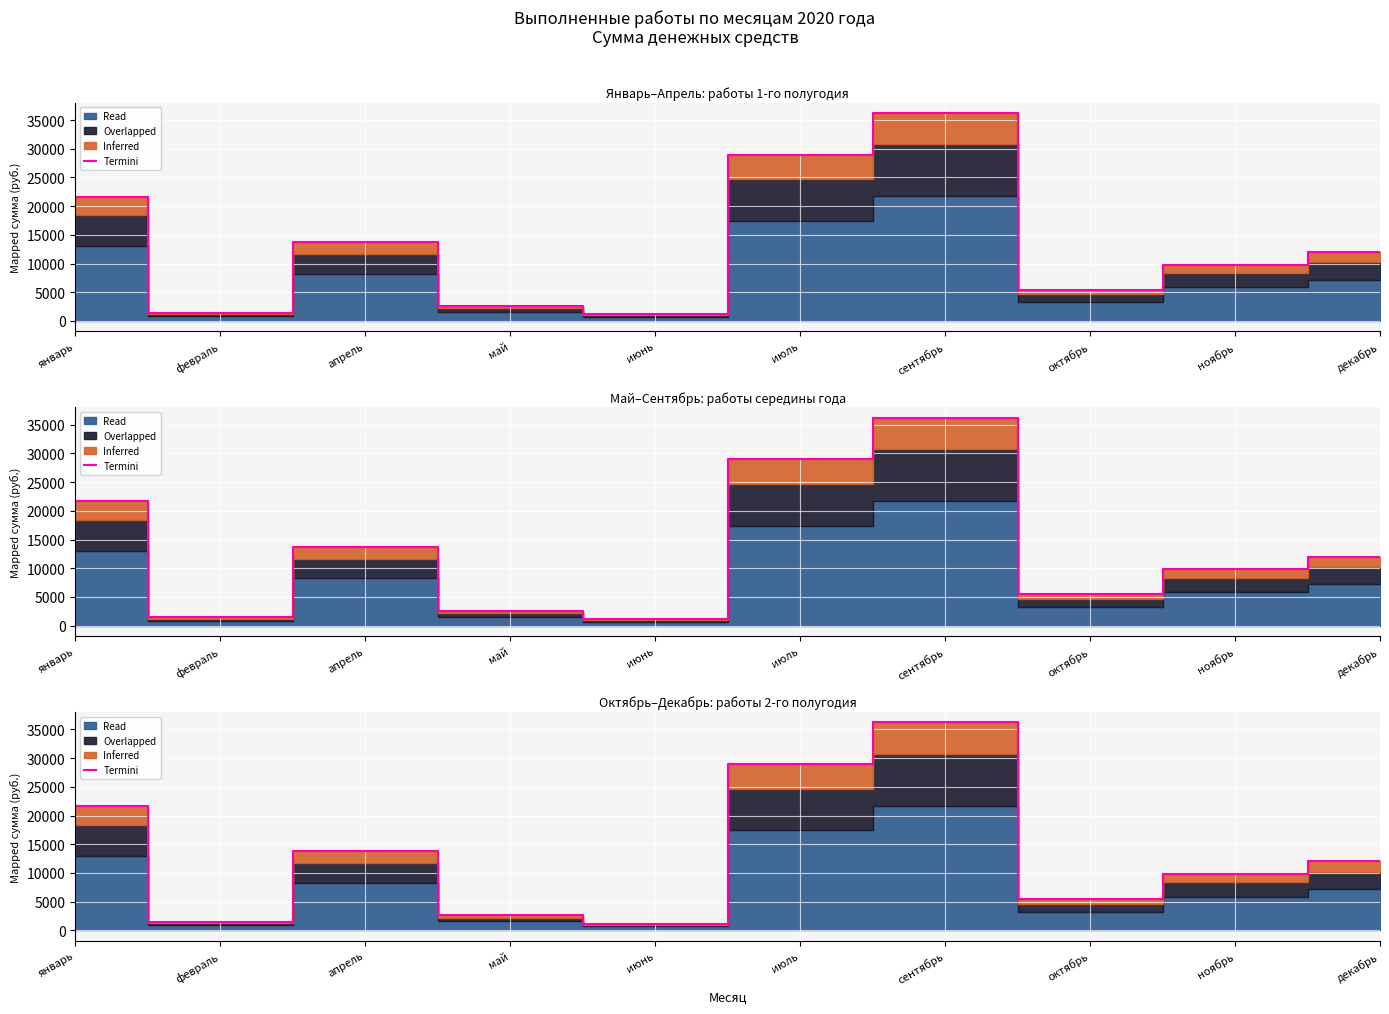

True or false: there are more than 2 points higher than both neighbors.

False